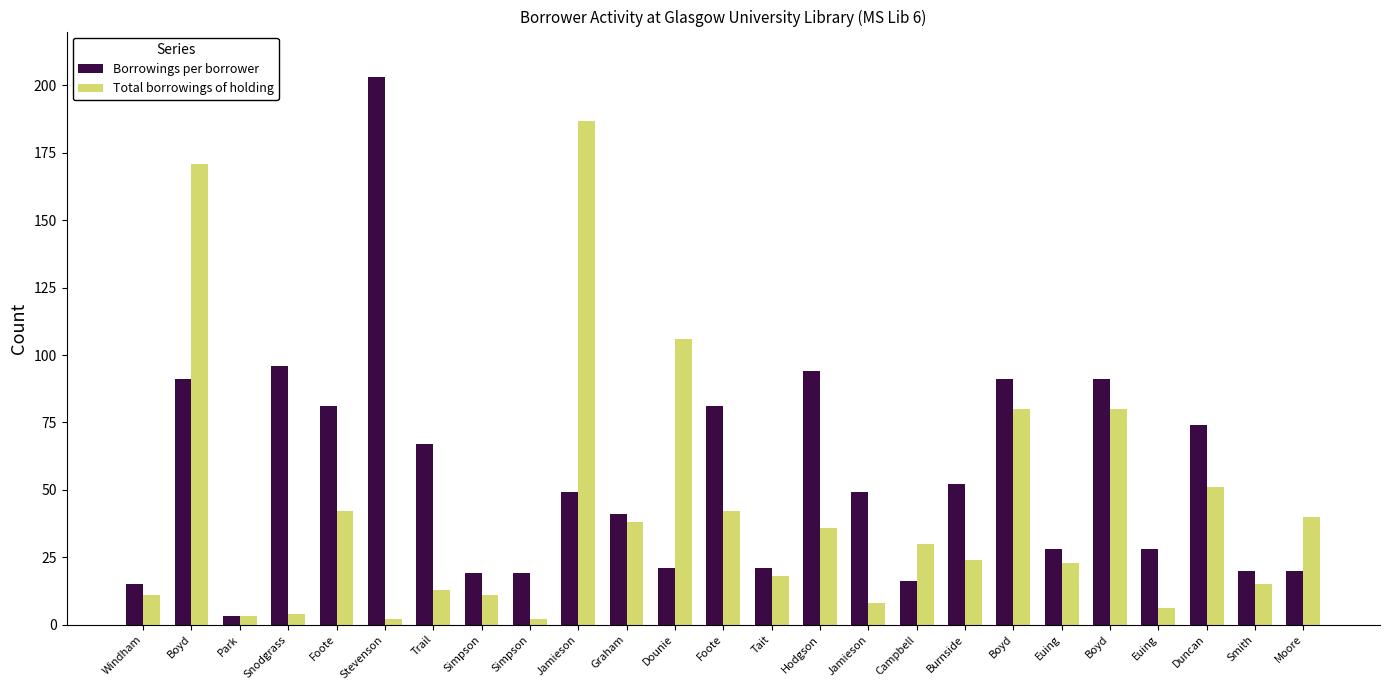

Between Boyd and Boyd, which is larger?

Boyd